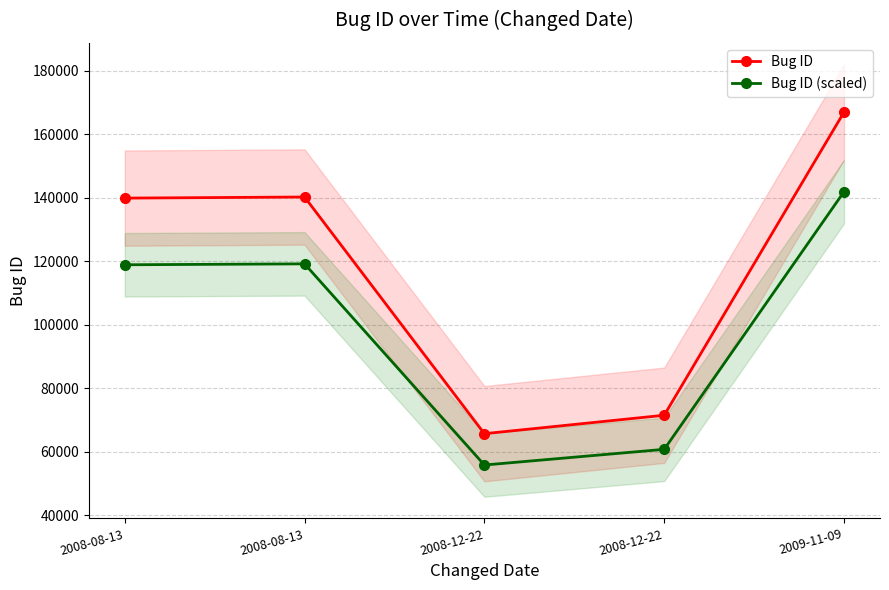

Between 2008-12-22 and 2008-12-22, which series saw the biggest shift?

Bug ID